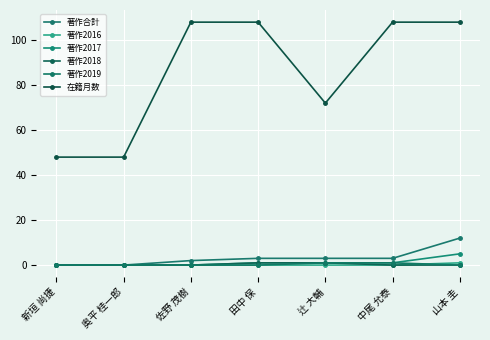

What is the greatest value displayed?

108